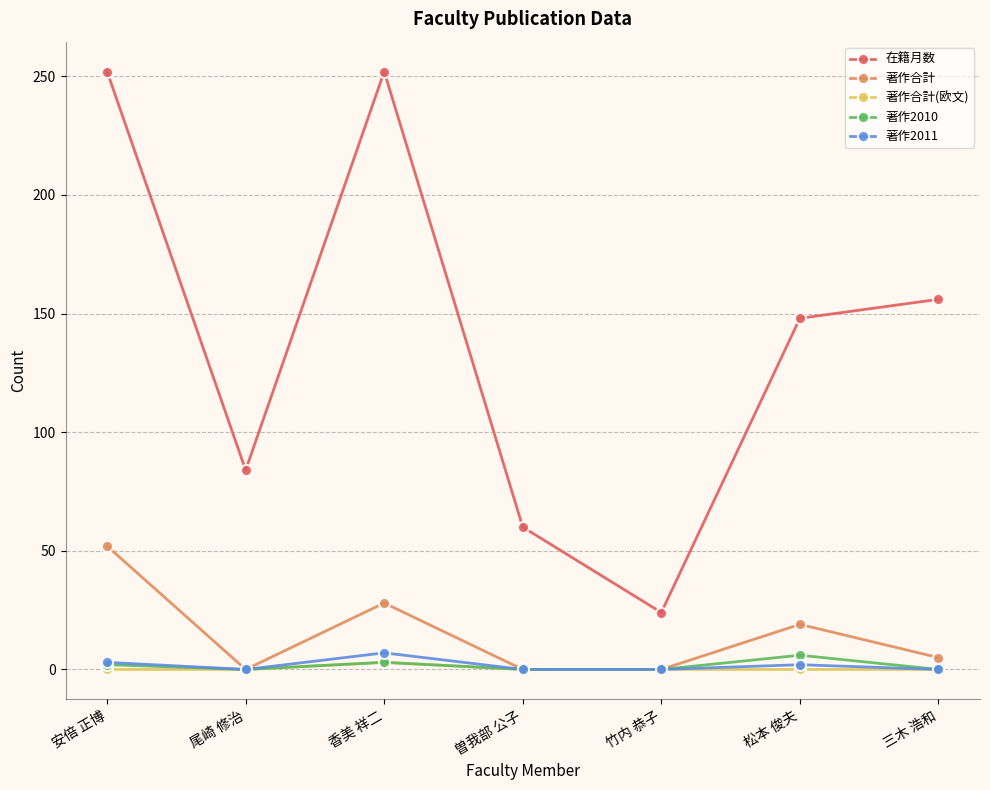

How many lines are shown in the chart?

5